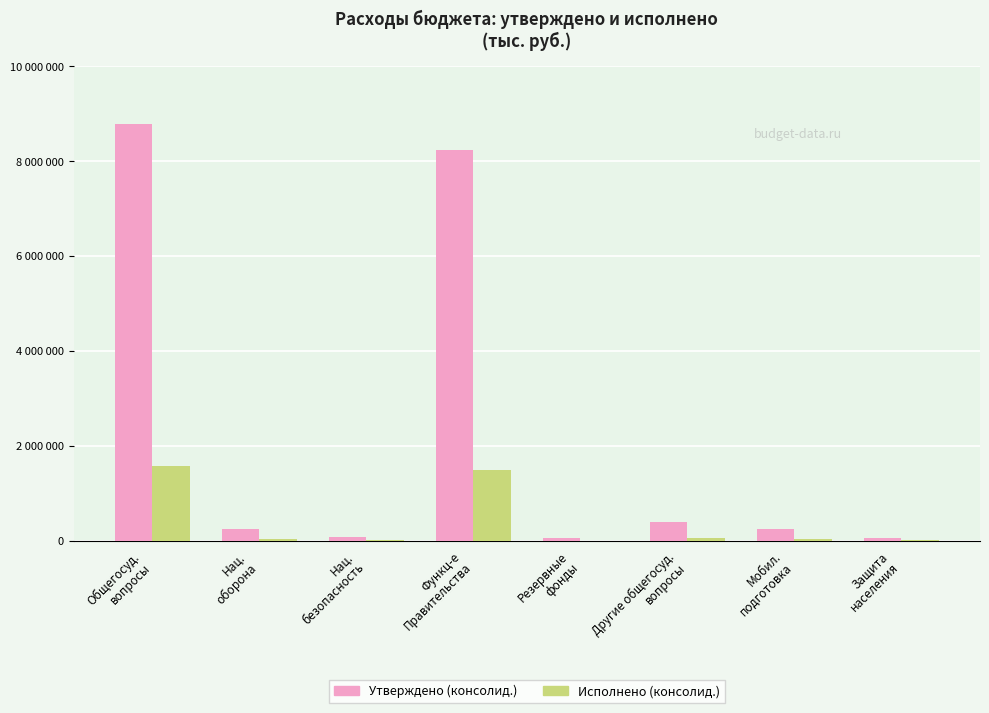

Reading left to right, transcribe all the data shown in this chart.

Утверждено (консолид.): 8789500.0	241700.0	74000.0	8247000.0	50000.0	401000.0	241700.0	63000.0
Исполнено (консолид.): 1568179.6	41398.4	9170.0	1493438.9	0.0	51840.7	41398.4	9170.0